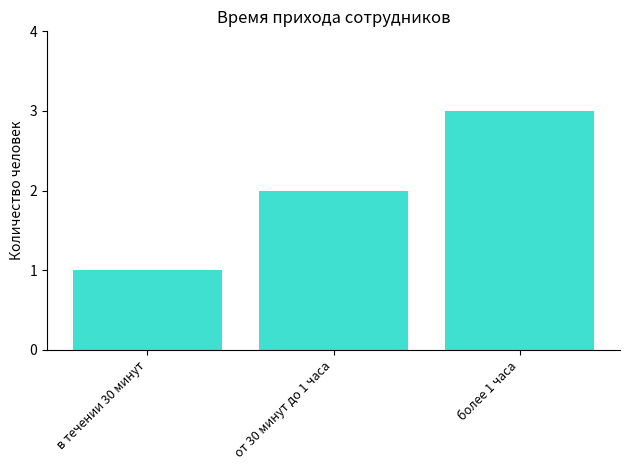

Rank the categories by value from highest to lowest.

более 1 часа, от 30 минут до 1 часа, в течении 30 минут